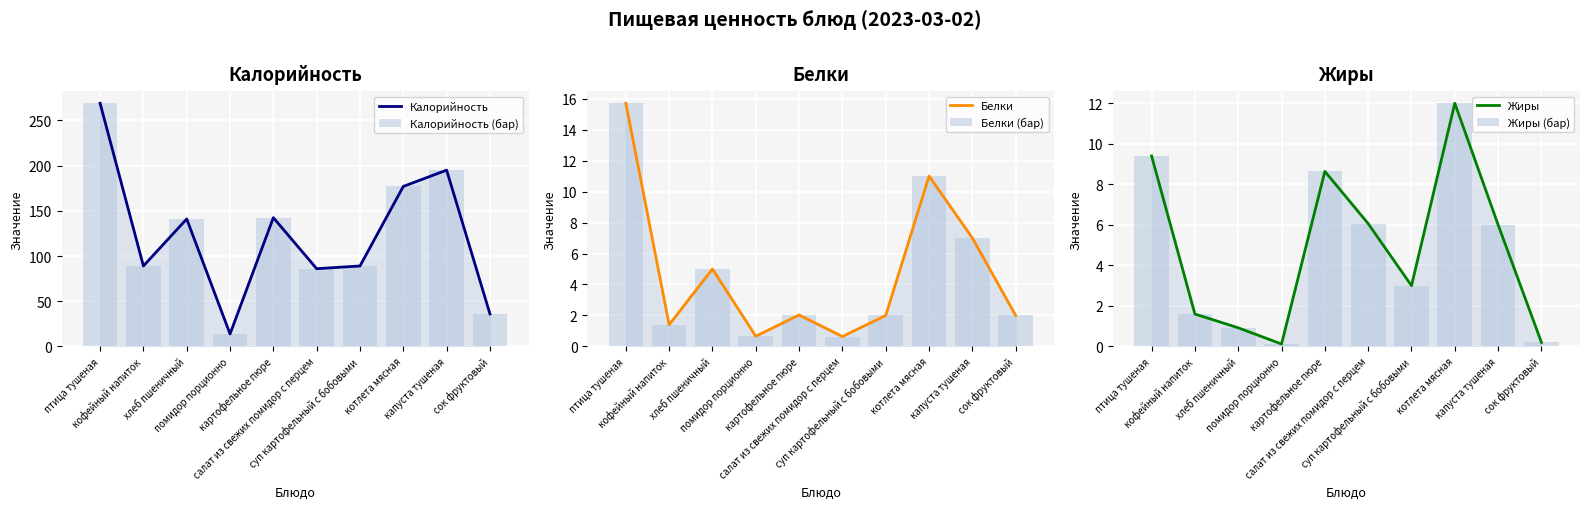

The value of Жиры (бар) at салат из свежих помидор с перцем is 6.1. True or false?

True